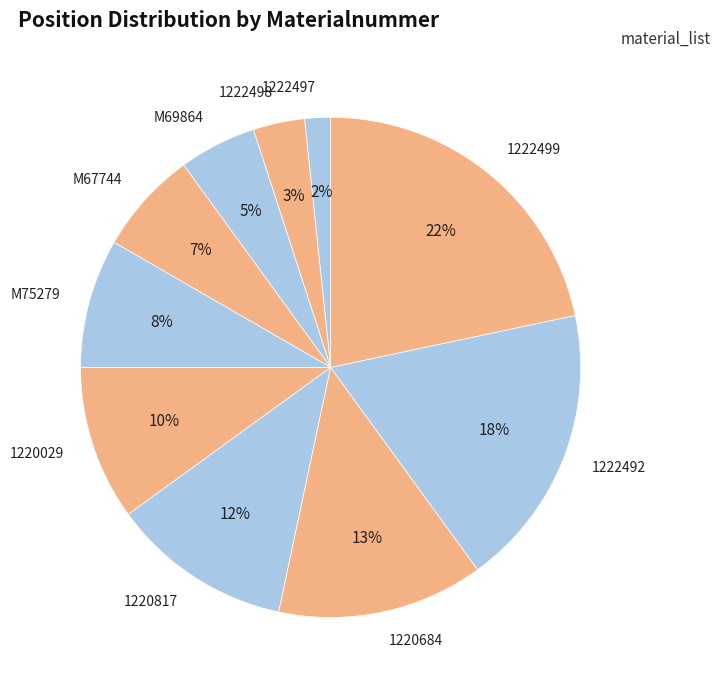

Rank the categories by value from lowest to highest.

1222497, 1222498, M69864, M67744, M75279, 1220029, 1220817, 1220684, 1222492, 1222499